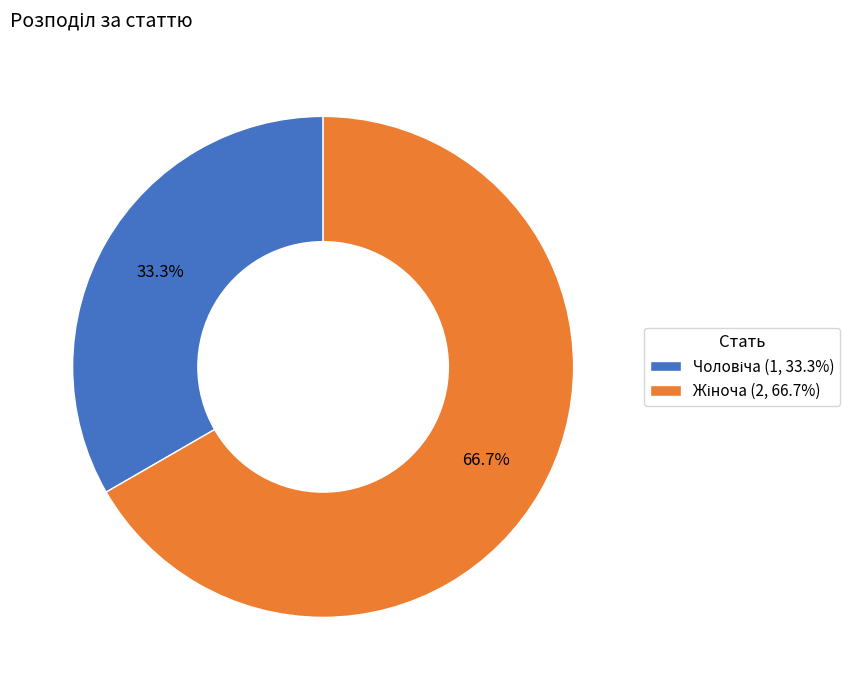

Count the number of slices in the pie.

2